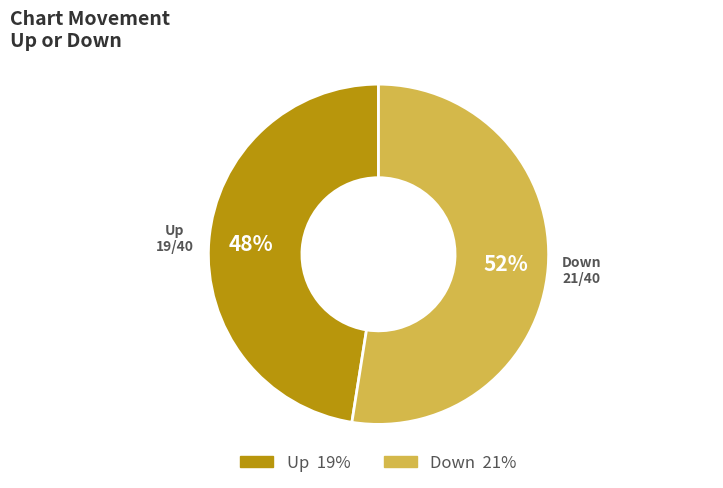

Is there a majority slice in this chart?

Yes